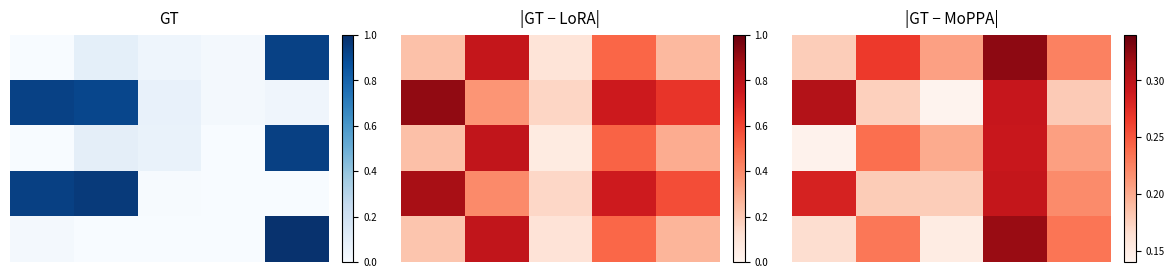

What is the maximum value for 0?

0.3